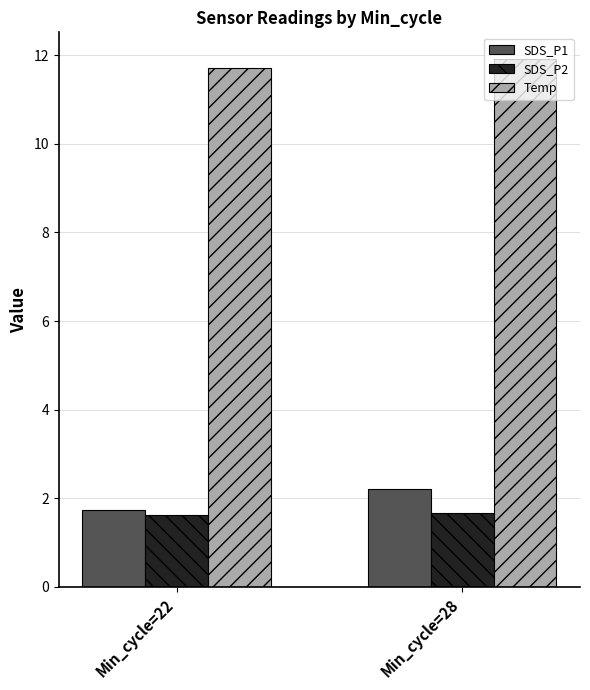

Where is SDS_P1 nearest to the value 1?

Min_cycle=22